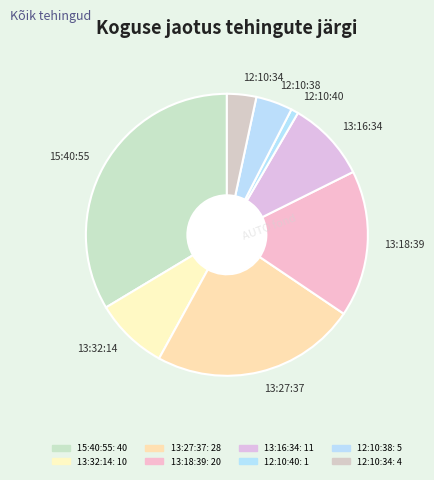

Is the sum of 12:10:40 and 13:32:14 greater than half?

No